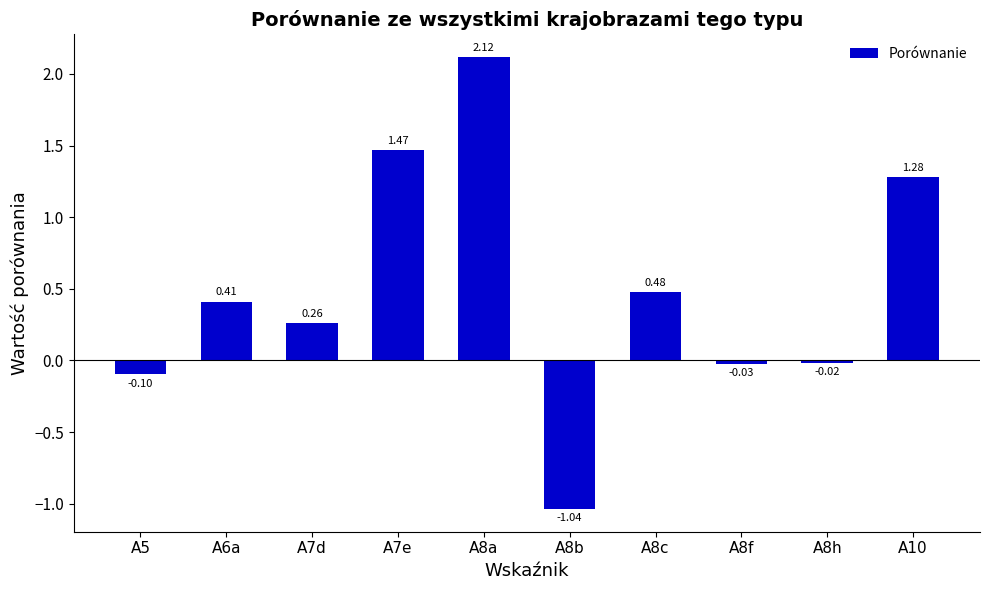

What is the change in value from A7e to A8h?

-1.5